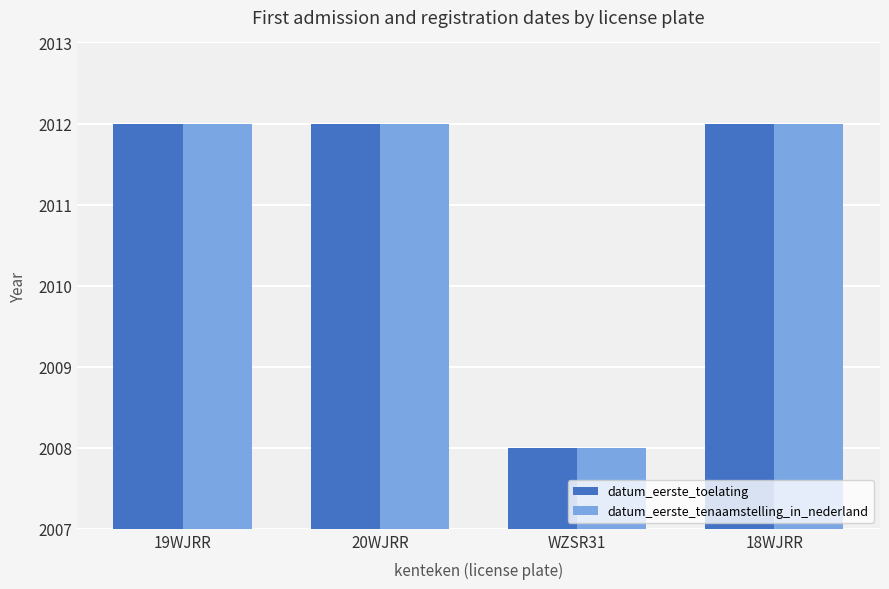

How many bars are there in each group?

2